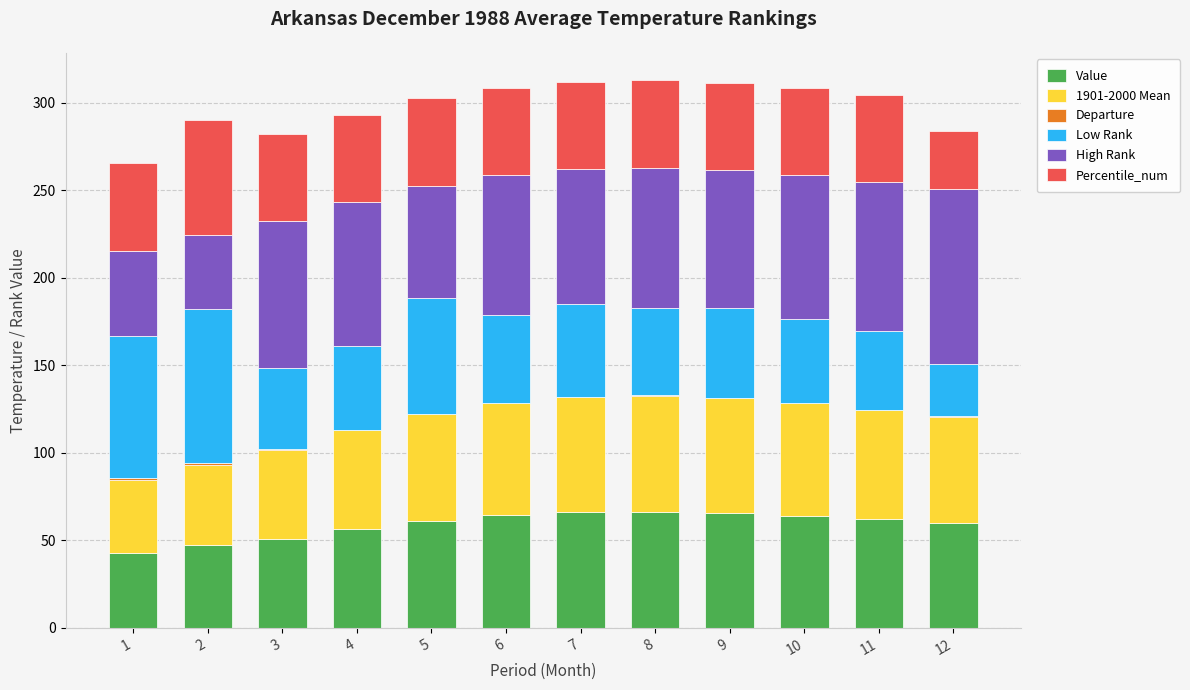

What is the highest value of the Value series?

66.3